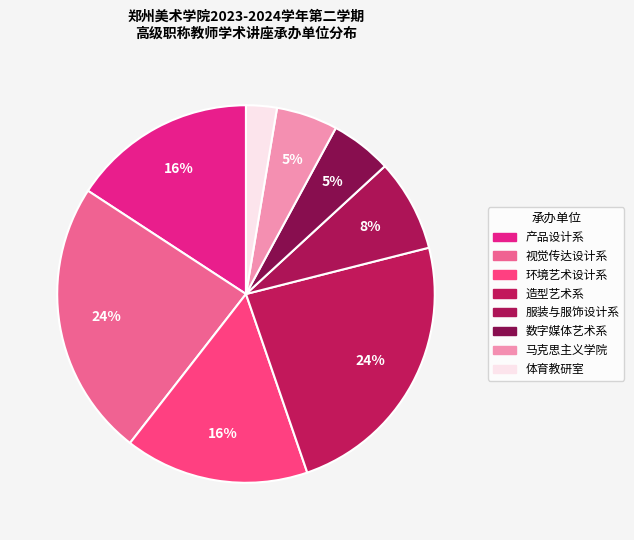

Which category has the smallest portion of the pie?

体育教研室